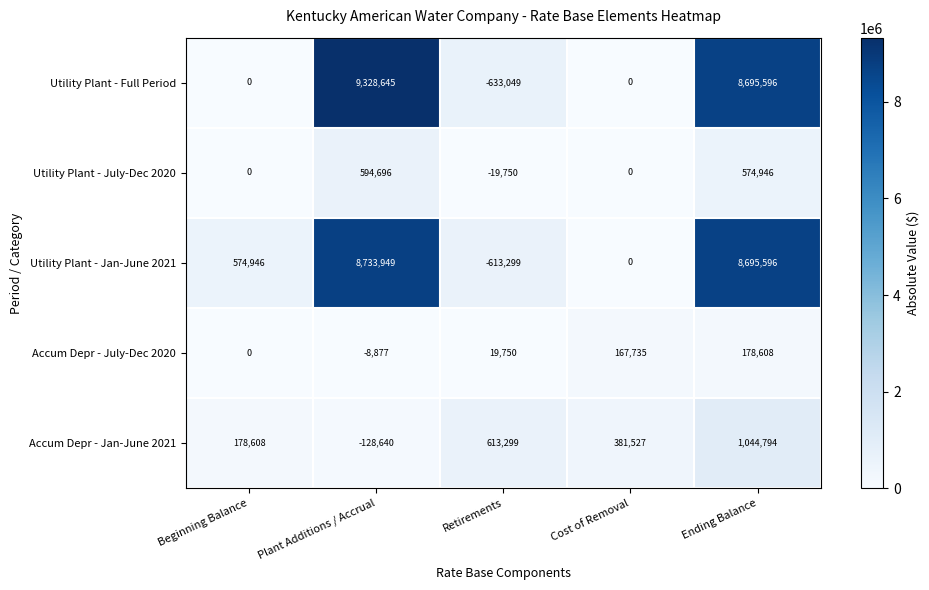

What is the spread (max minus min) of values at Beginning Balance?

574946